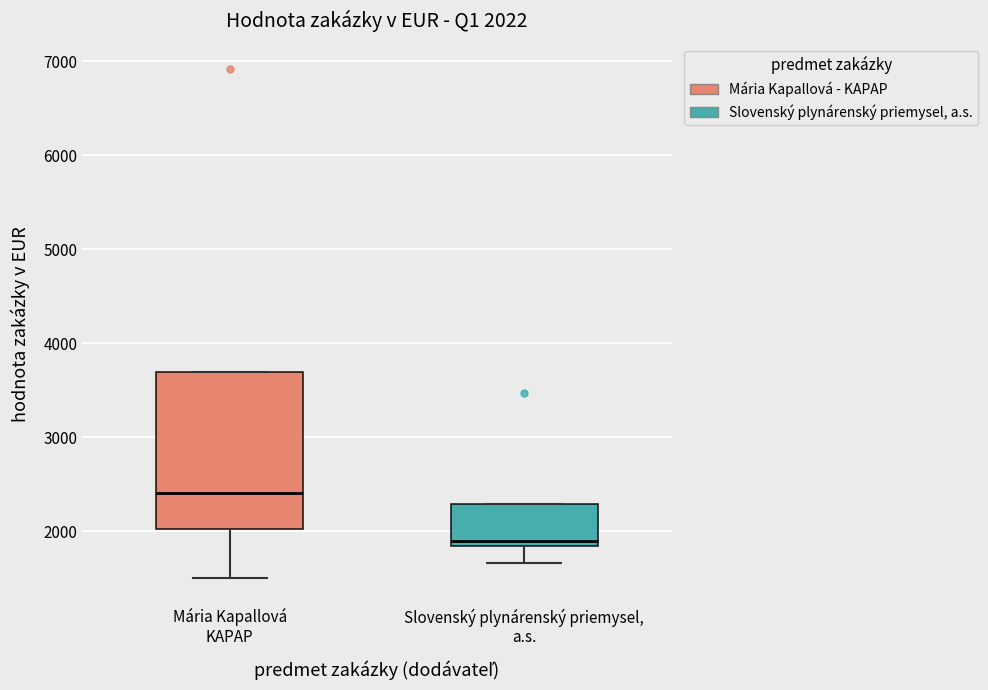

Which box has the lowest median line?

Slovenský plynárenský priemysel, a.s.